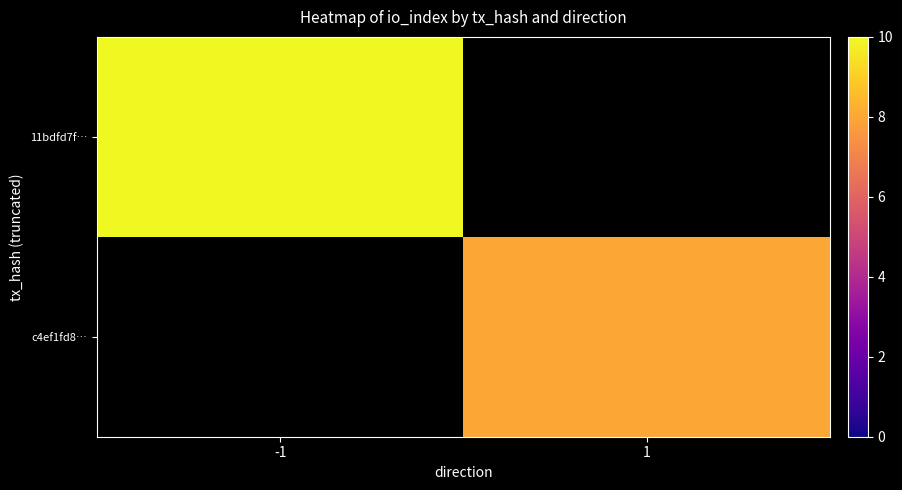

How many series are shown in this chart?

2